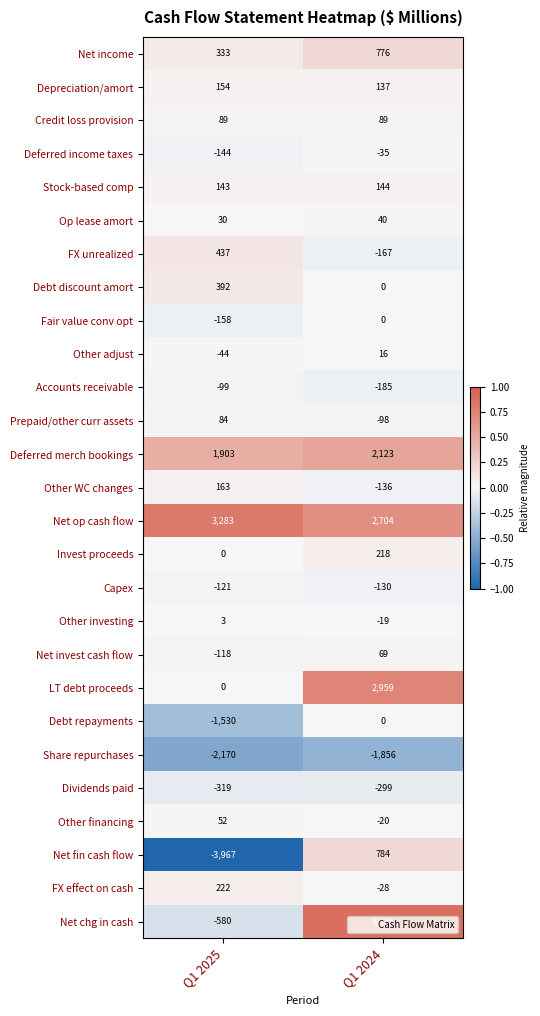

At how many categories does at least one series exceed 0?

2